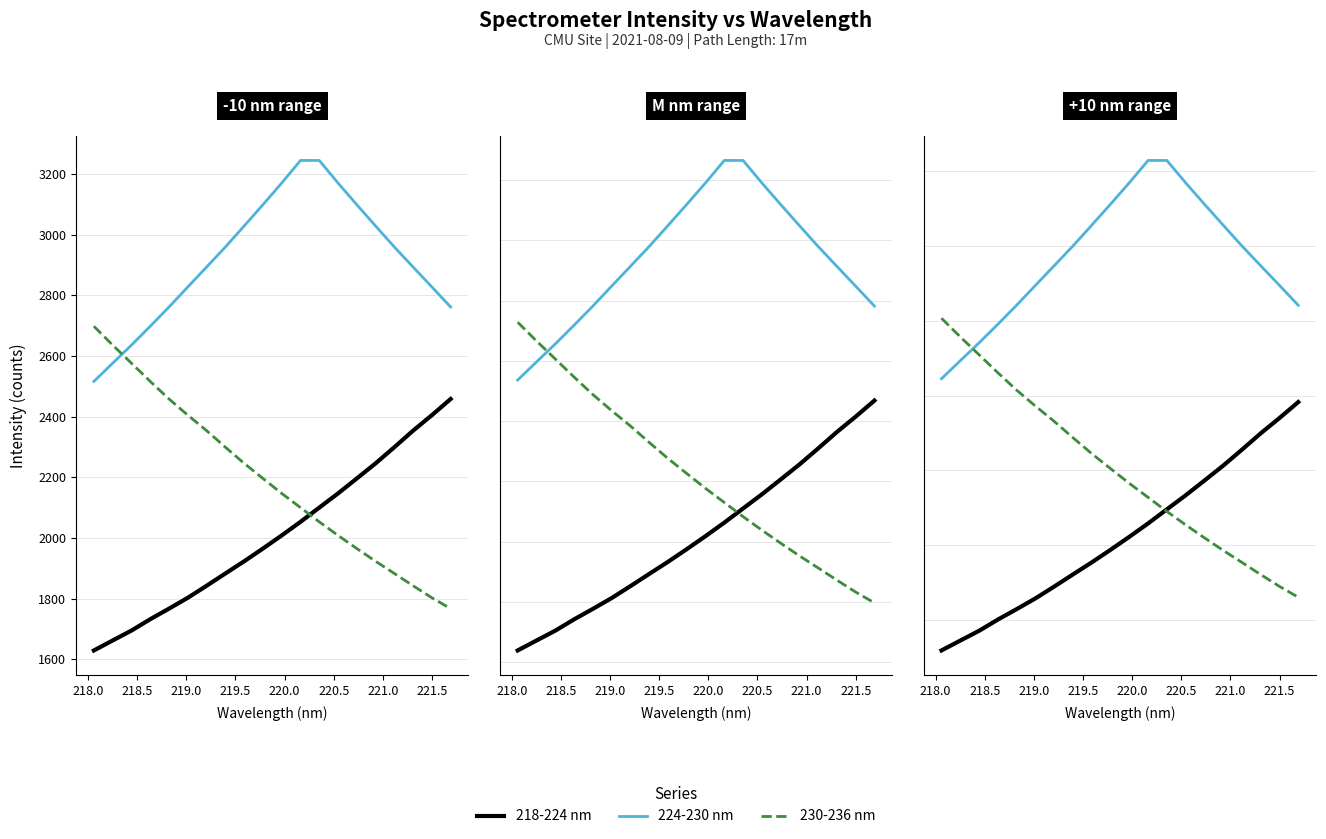

How many lines are shown in the chart?

3